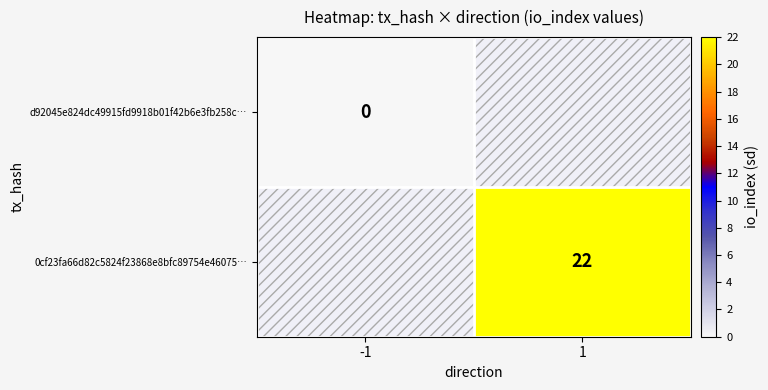

Is the value of 0cf23fa66d82c5824f23868e8bfc89754e46075… at 1 greater than the value of d92045e824dc49915fd9918b01f42b6e3fb258c… at -1?

Yes